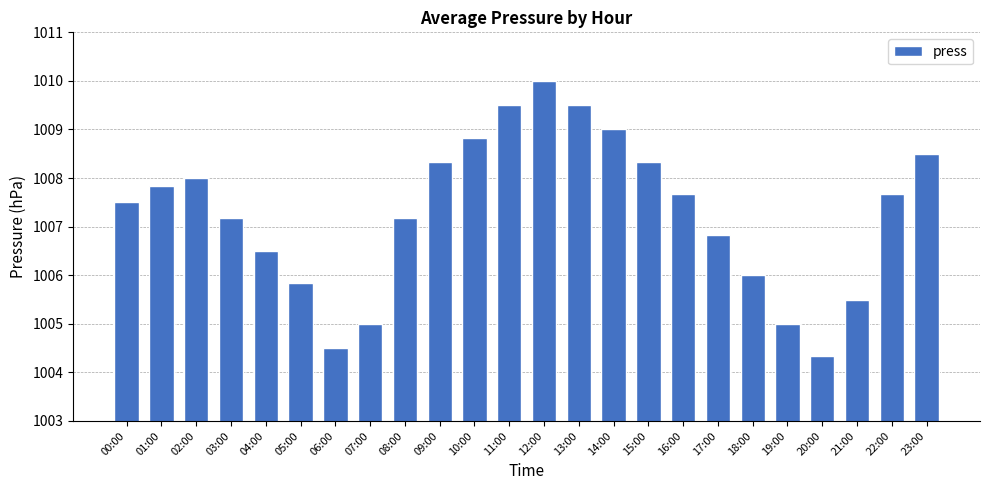

The value at 16:00 is 1007.7. True or false?

True